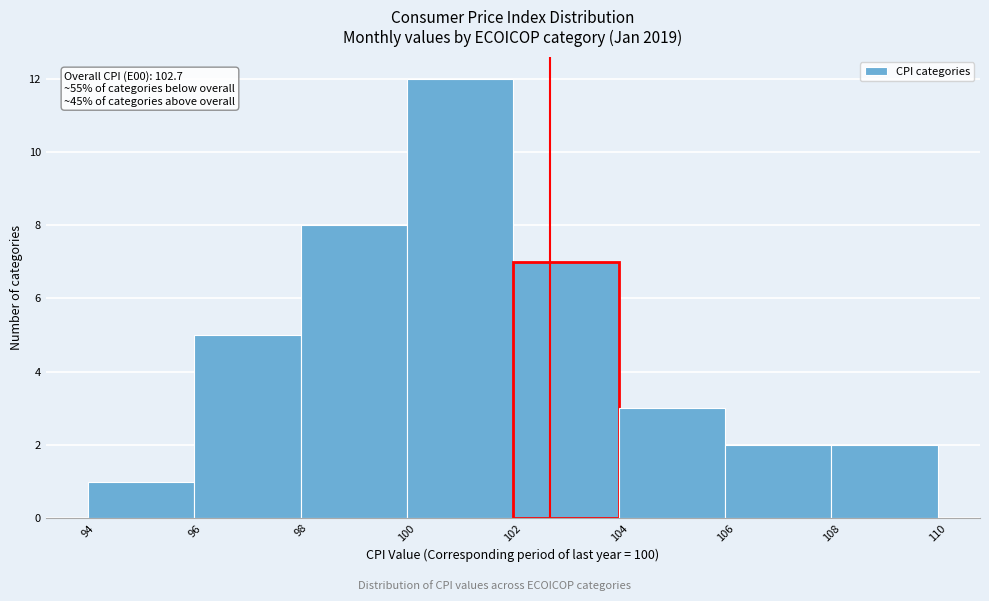

Which range on the x-axis has the tallest bar?

100 to 102